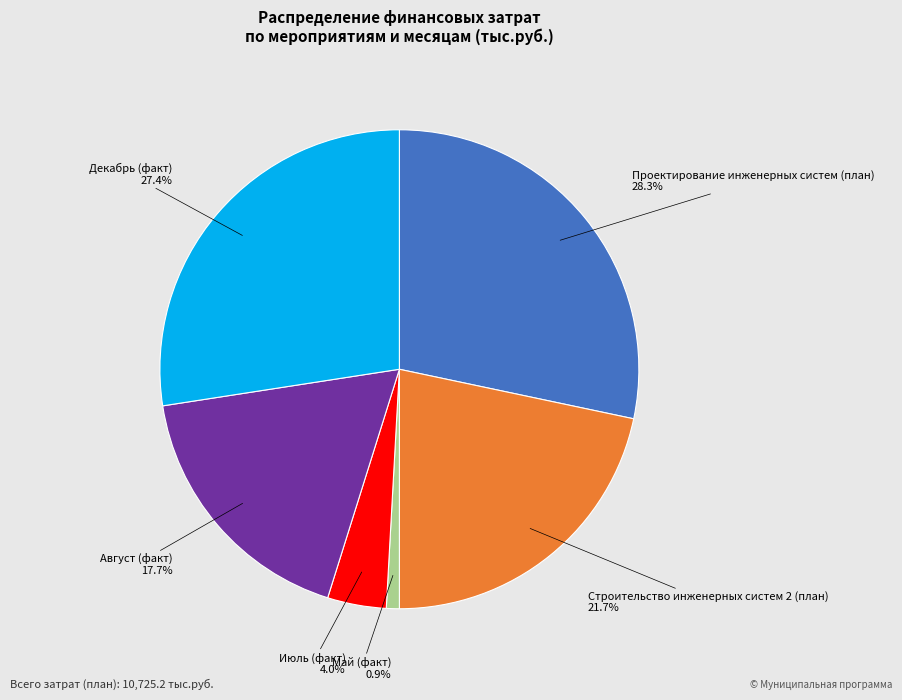

Which category has the smallest portion of the pie?

Май (факт)